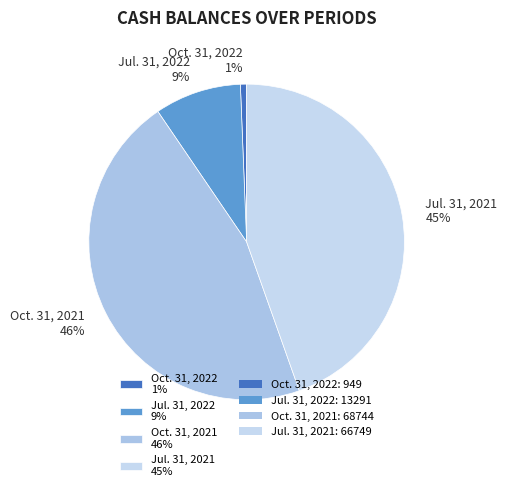

Does any single category account for the majority?

No